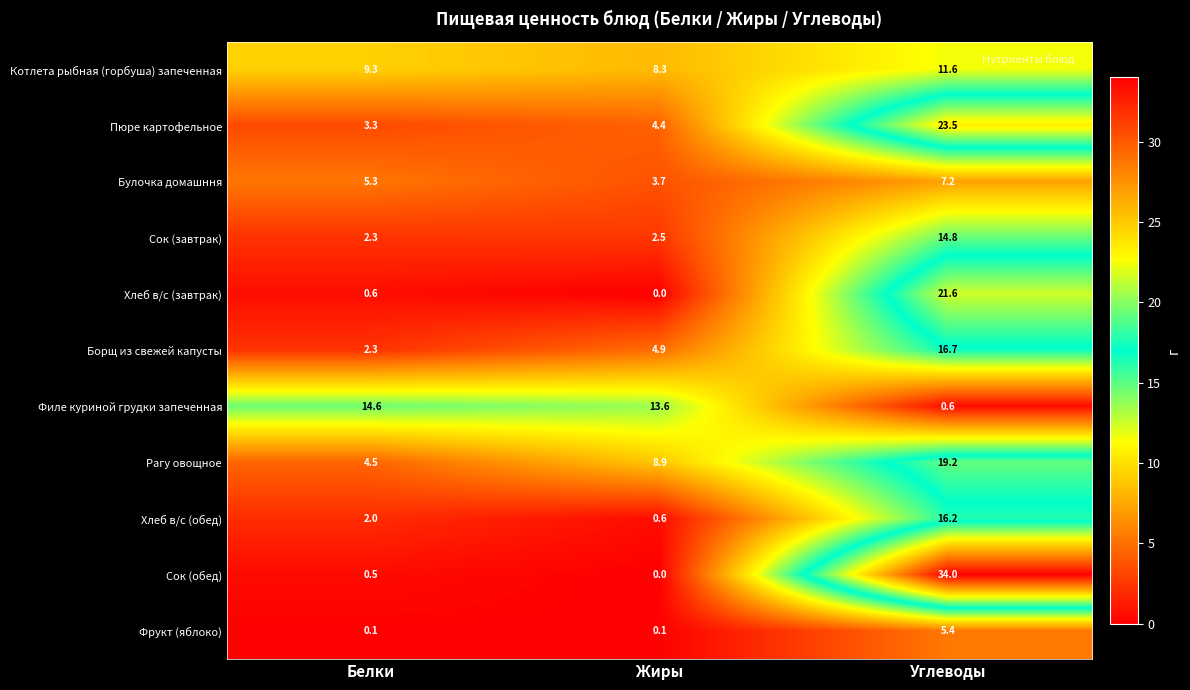

True or false: Сок (завтрак) has a value of 2.5 at Жиры.

True